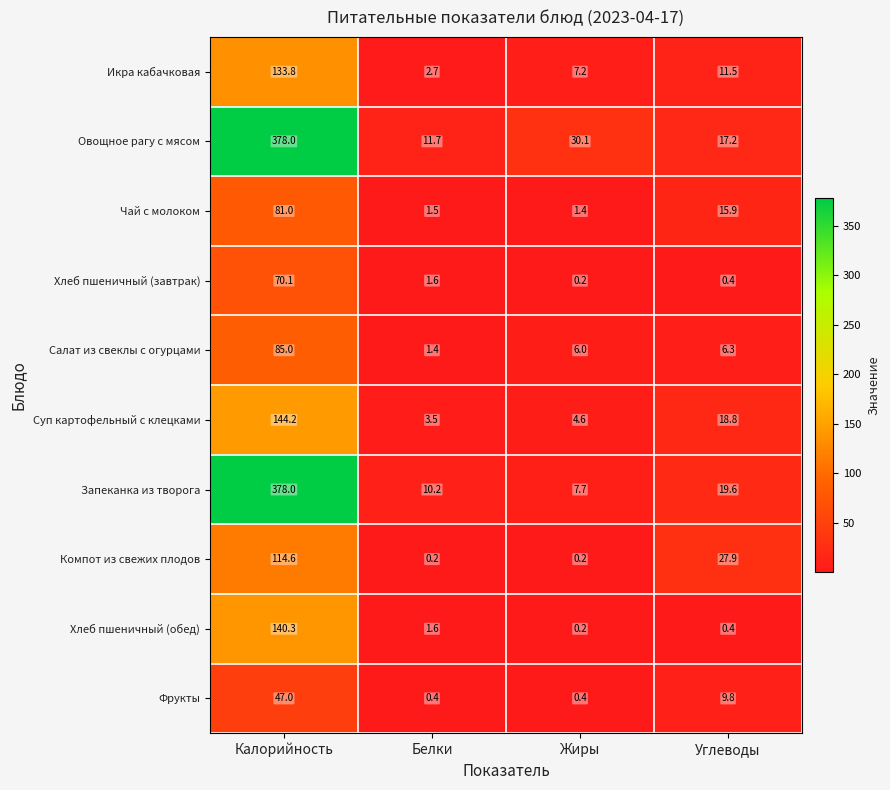

Which series has the largest total across all categories?

Овощное рагу с мясом